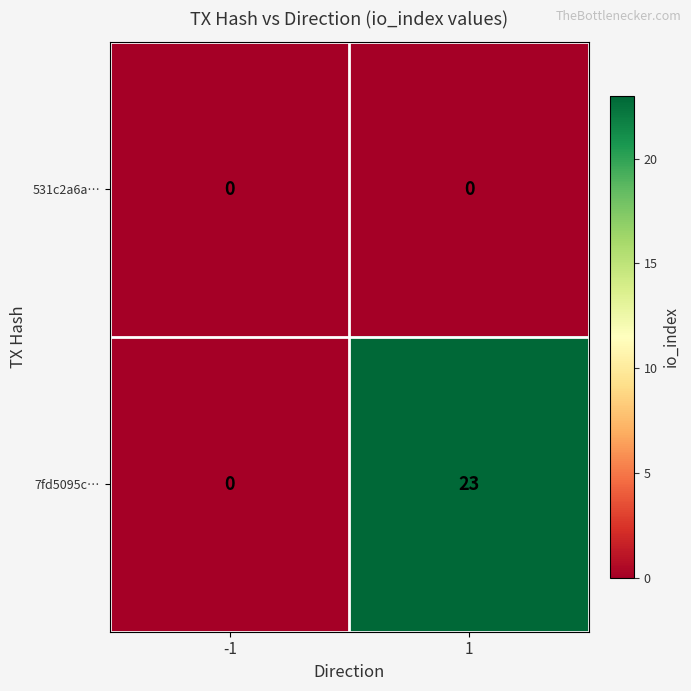

What is the sum of the 7fd5095c… values at 1 and -1?

23